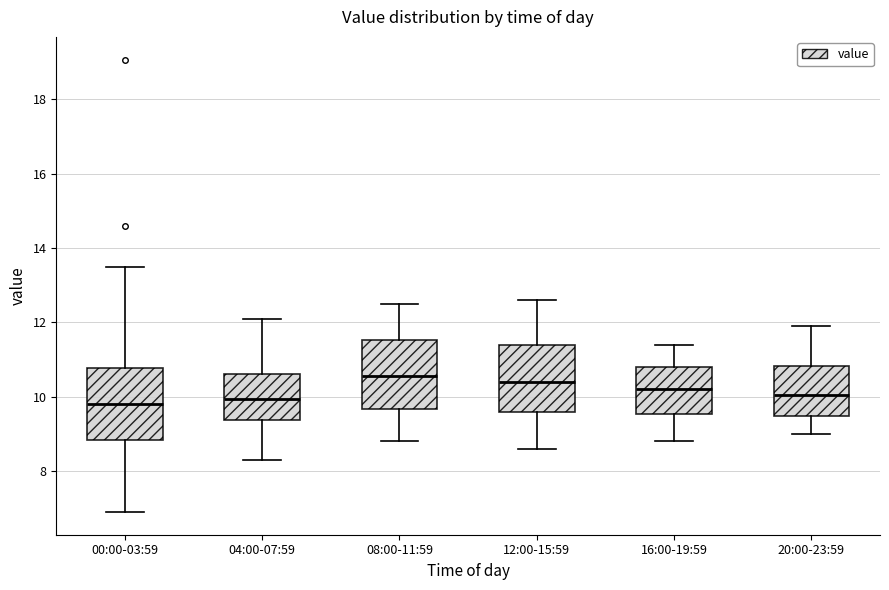

Reading left to right, transcribe this box plot: for each box, give where its median line is, the range the box spans, and where its two whiskers end, as read against the y-axis. The values are not printed on the chart, so give them approximately, as read against the axis.

00:00-03:59: median 9.8, box 8.8 to 10.8, whiskers 7.0 to 13.6
04:00-07:59: median 10.0, box 9.4 to 10.6, whiskers 8.4 to 12.2
08:00-11:59: median 10.6, box 9.6 to 11.6, whiskers 8.8 to 12.6
12:00-15:59: median 10.4, box 9.6 to 11.4, whiskers 8.6 to 12.6
16:00-19:59: median 10.2, box 9.6 to 10.8, whiskers 8.8 to 11.4
20:00-23:59: median 10.0, box 9.4 to 10.8, whiskers 9.0 to 12.0